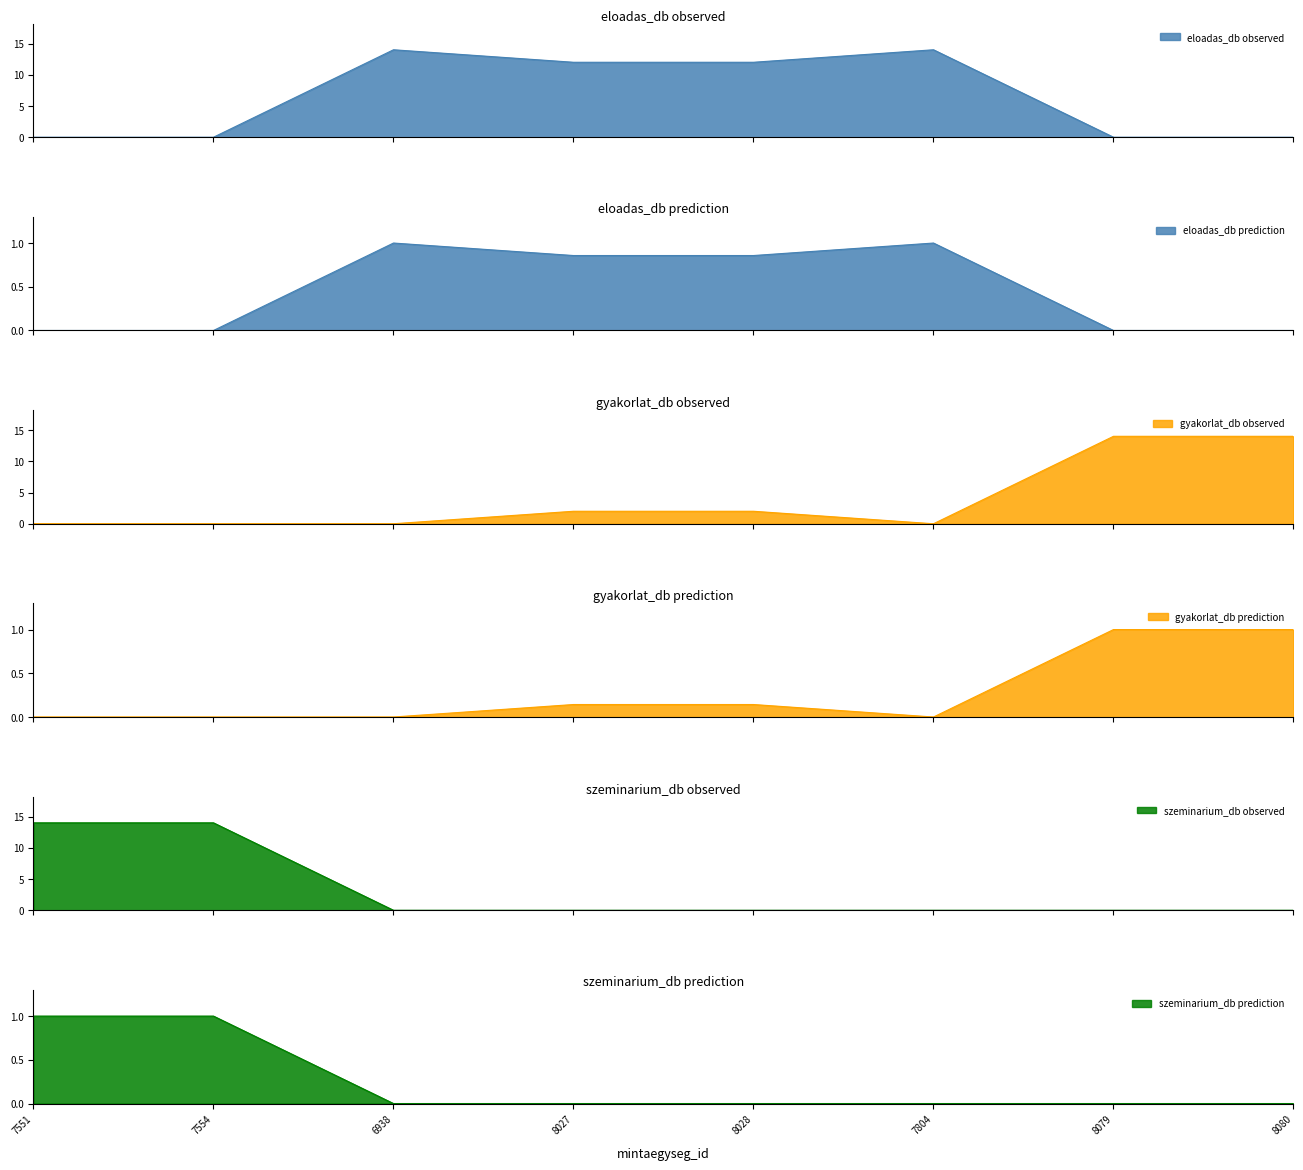

At which category is the sum across all series the highest?

7551